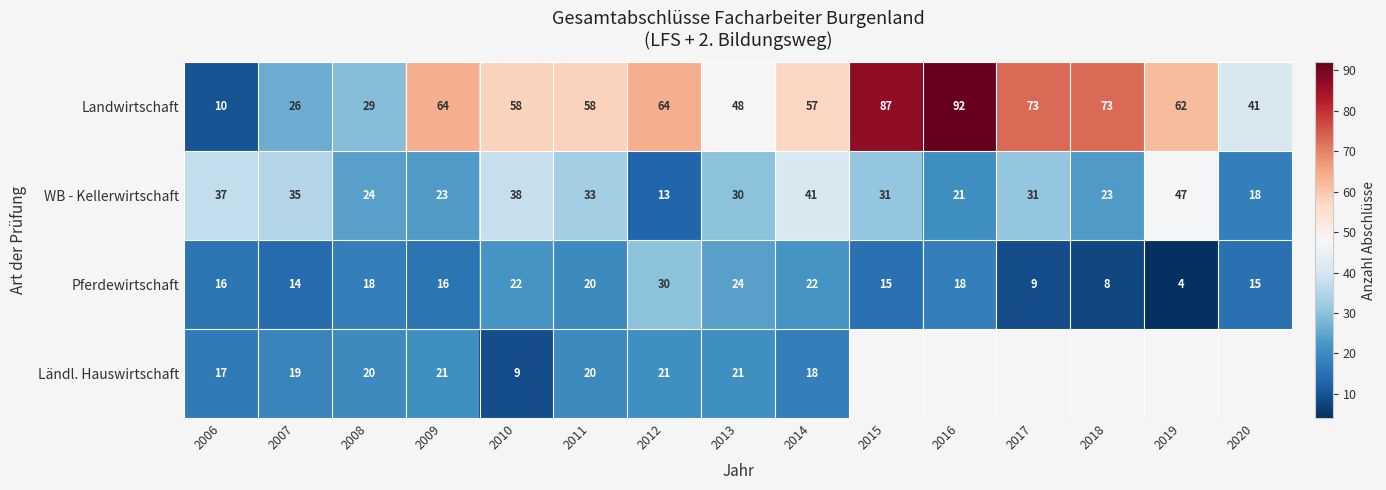

Rank the series at 2014 from highest to lowest value.

Landwirtschaft, WB - Kellerwirtschaft, Pferdewirtschaft, Ländl. Hauswirtschaft